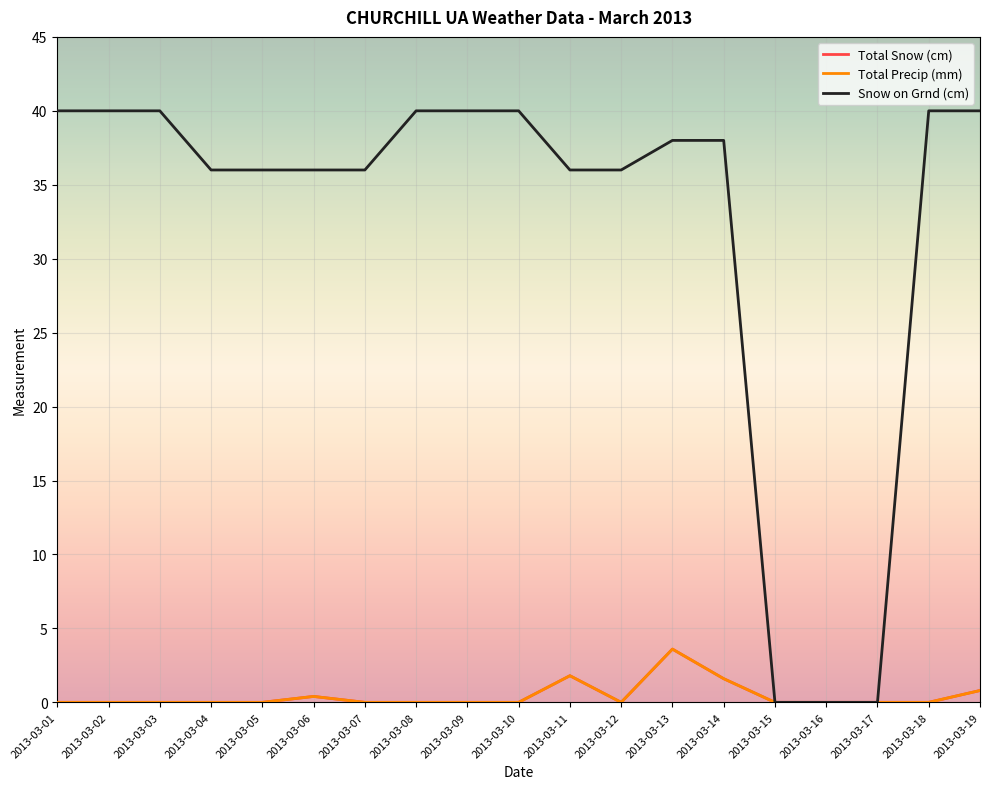

Is this an area chart (filled region under the line)?

No